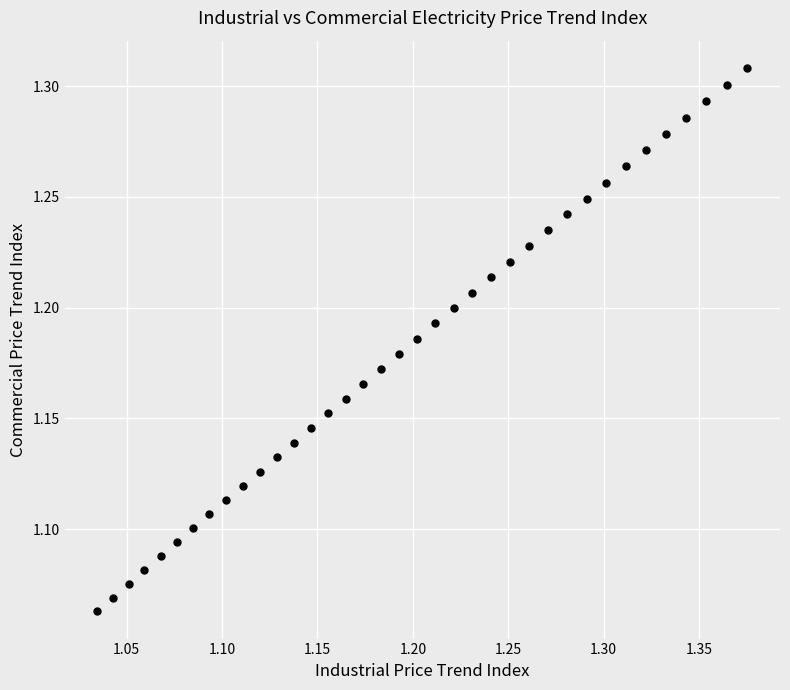

What is the range of X values (max minus min)?

0.3